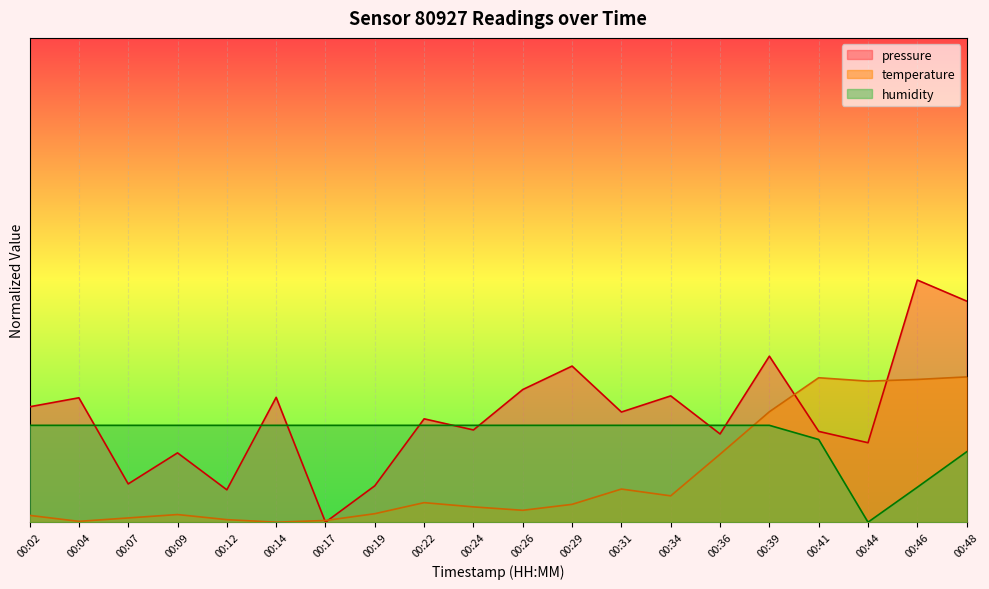

What is the difference between the maximum and second lowest values in the temperature series?

29.8